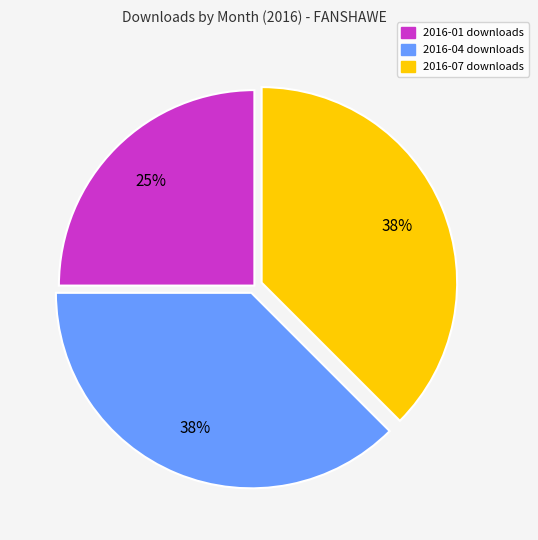

To the nearest percent, what is the average slice percentage?

33%